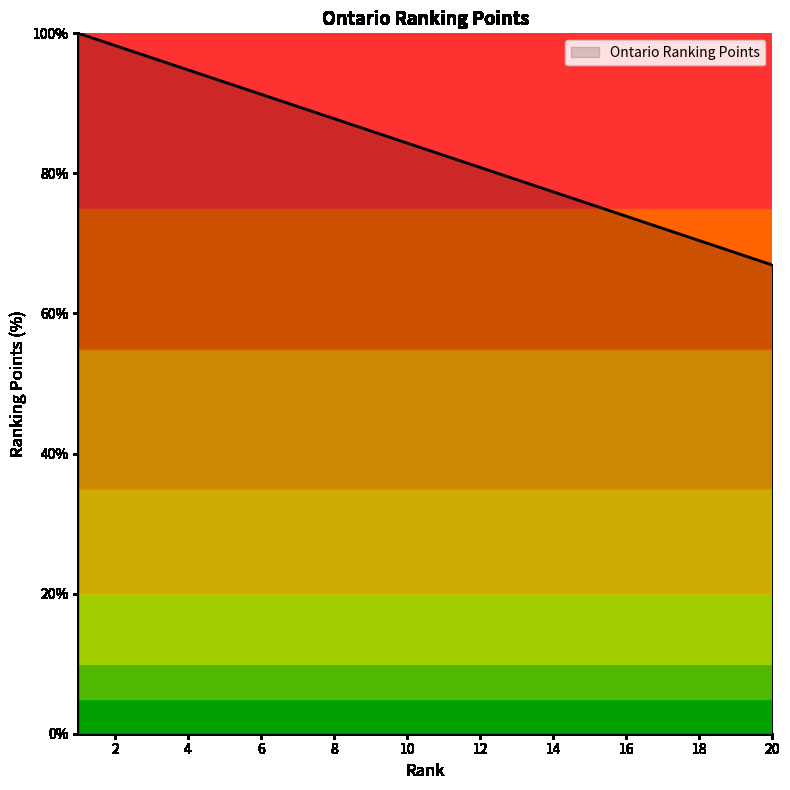

What is the minimum value shown in the chart?

66.9